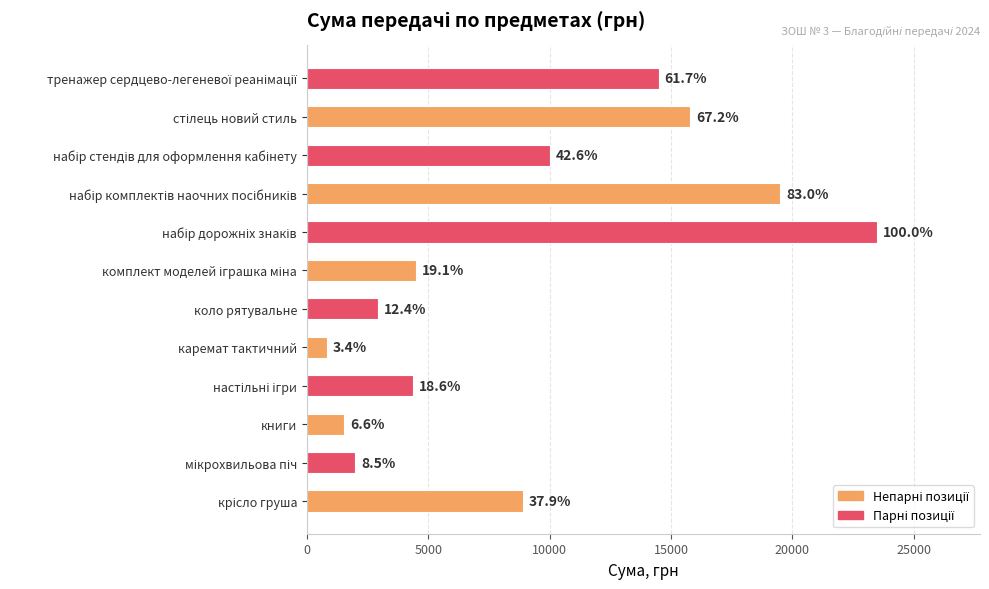

What is the difference between the maximum and second lowest values?

21950.0